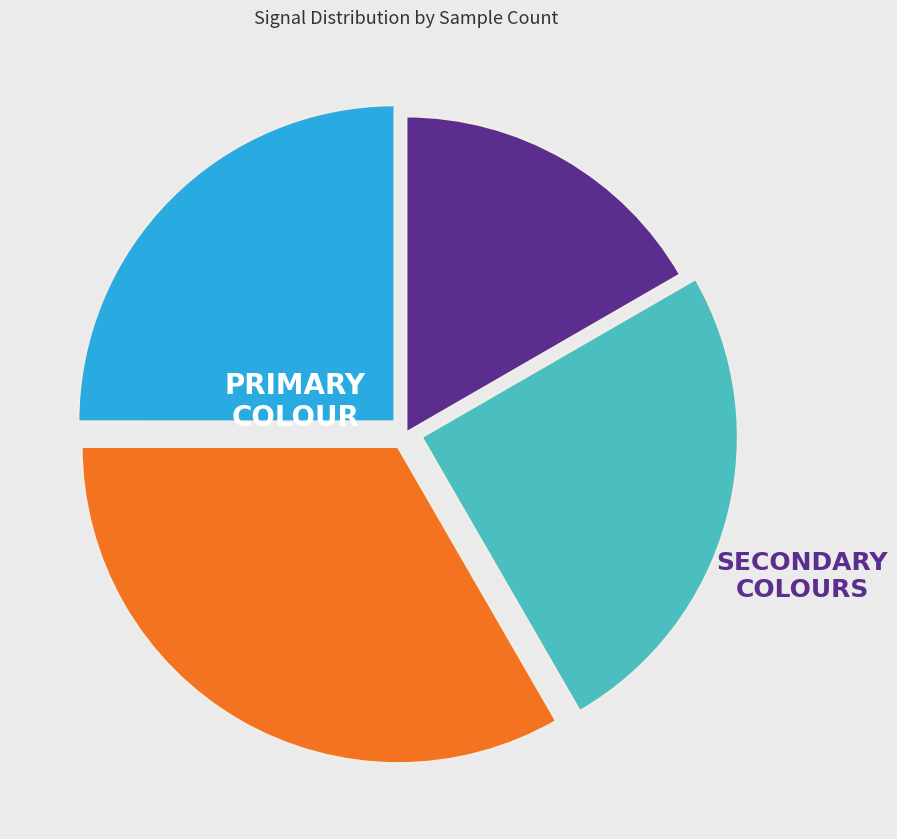

Is there any slice that represents more than half of the pie?

No